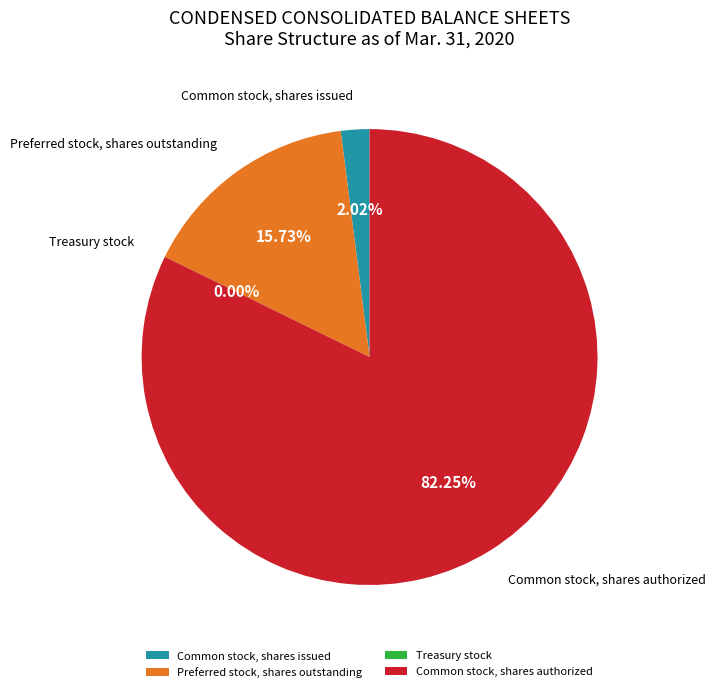

Does any single category account for the majority?

Yes